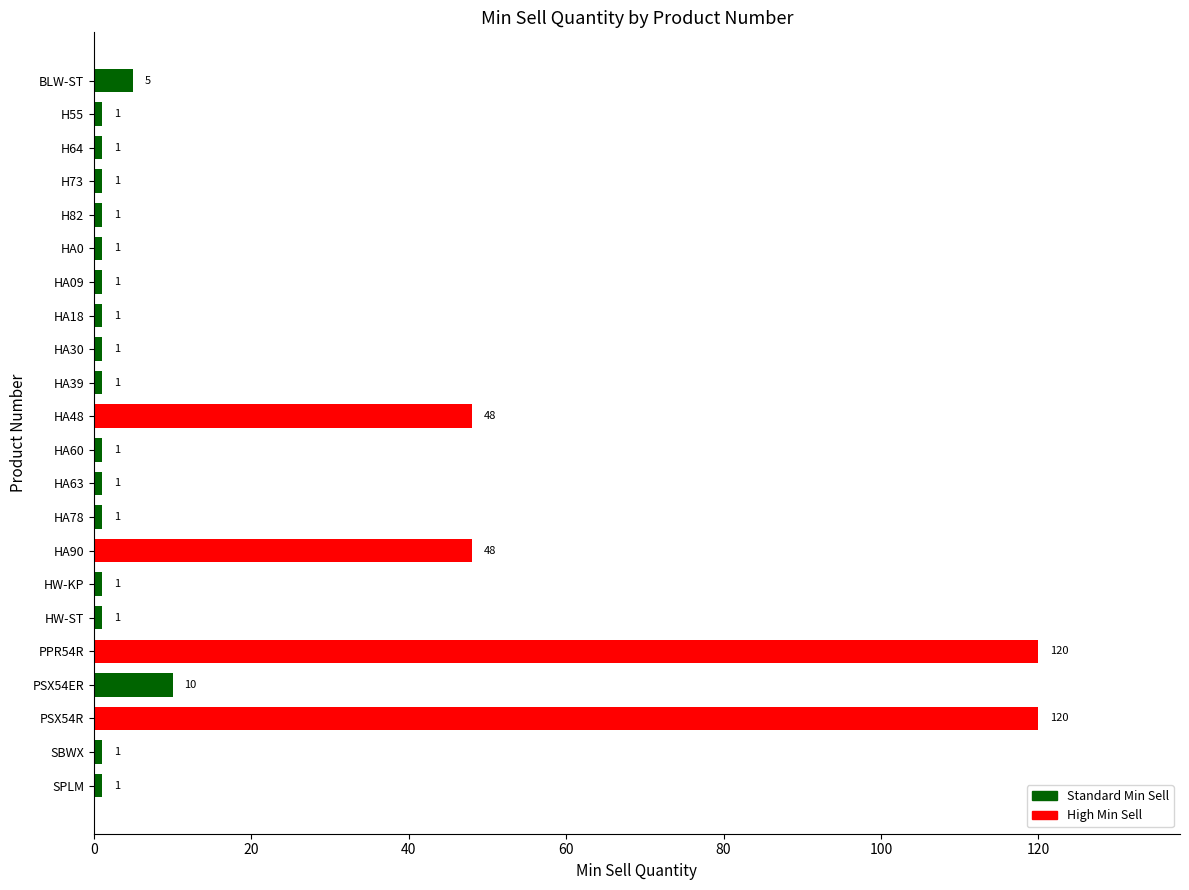

The chart shows a value of 48 at HA90. True or false?

True